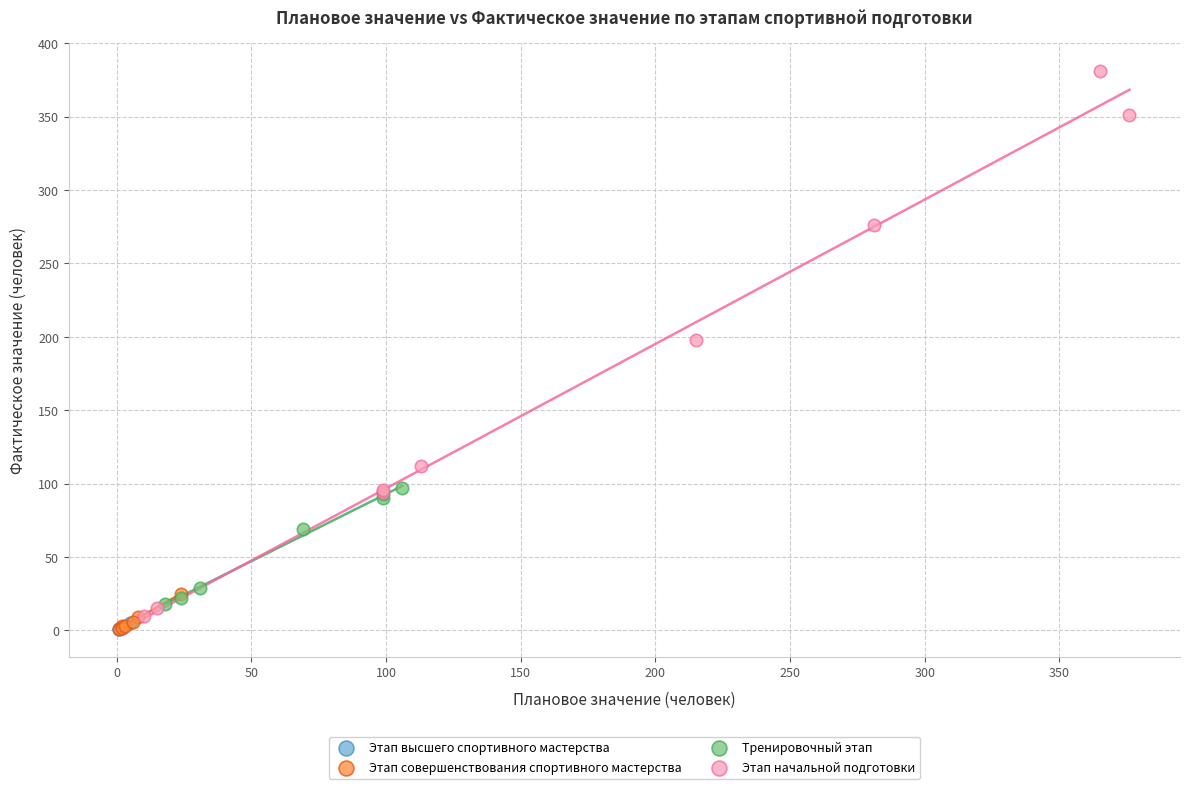

What are all the series names shown in the legend?

Этап высшего спортивного мастерства, Этап совершенствования спортивного мастерства, Тренировочный этап, Этап начальной подготовки